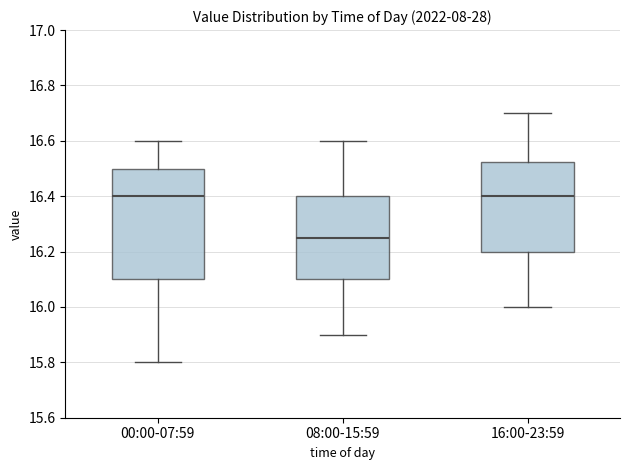

Which box is the tallest, from its lower edge to its upper edge?

00:00-07:59